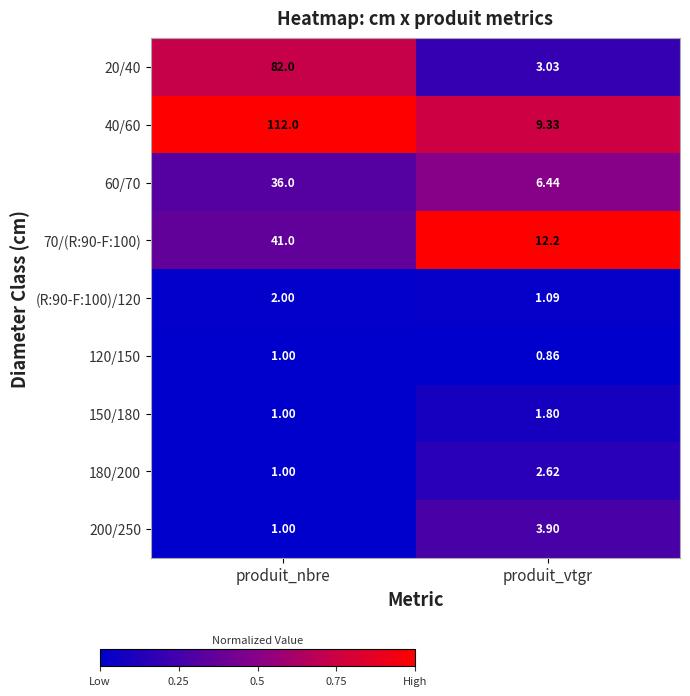

Which category has the lowest value in the 40/60 series?

produit_vtgr